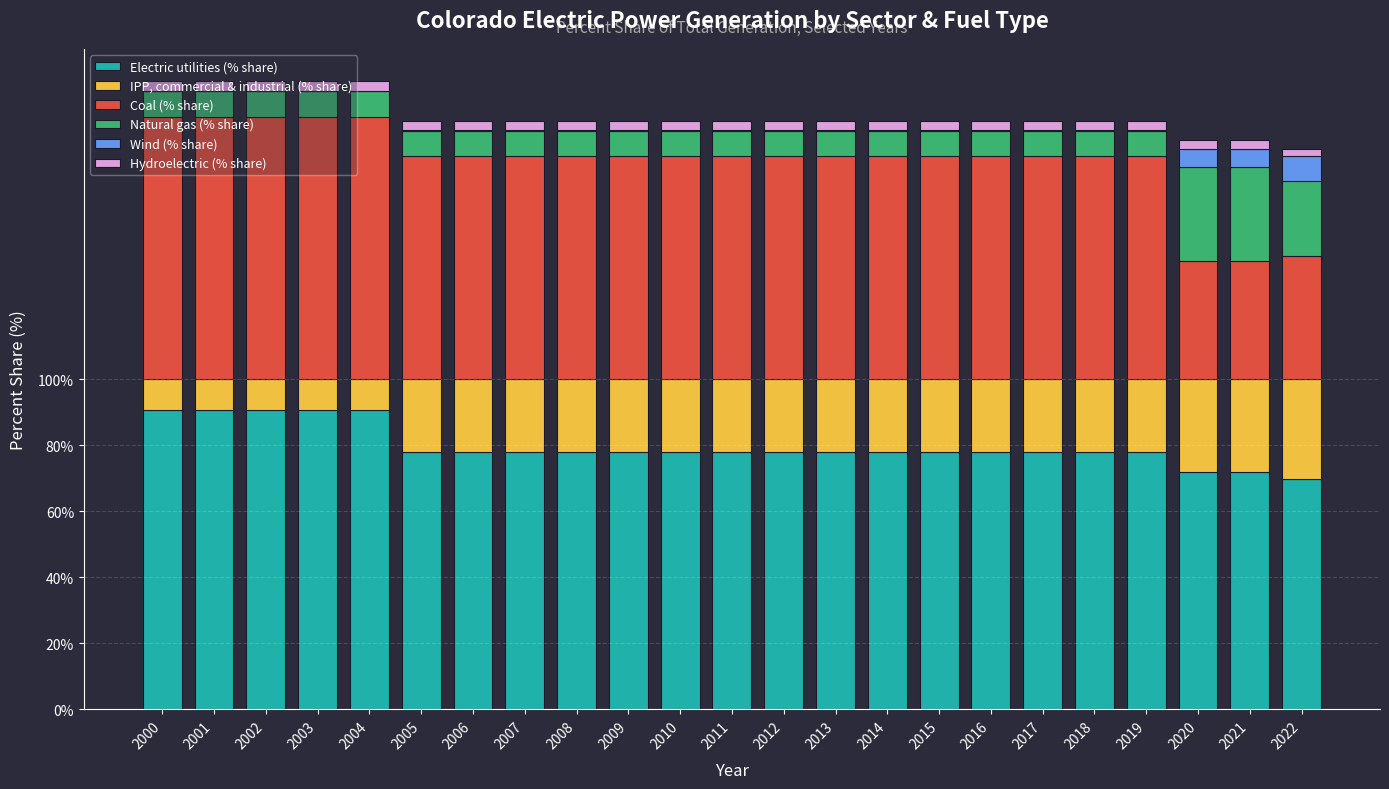

What is the highest value of the Electric utilities (% share) series?

90.8